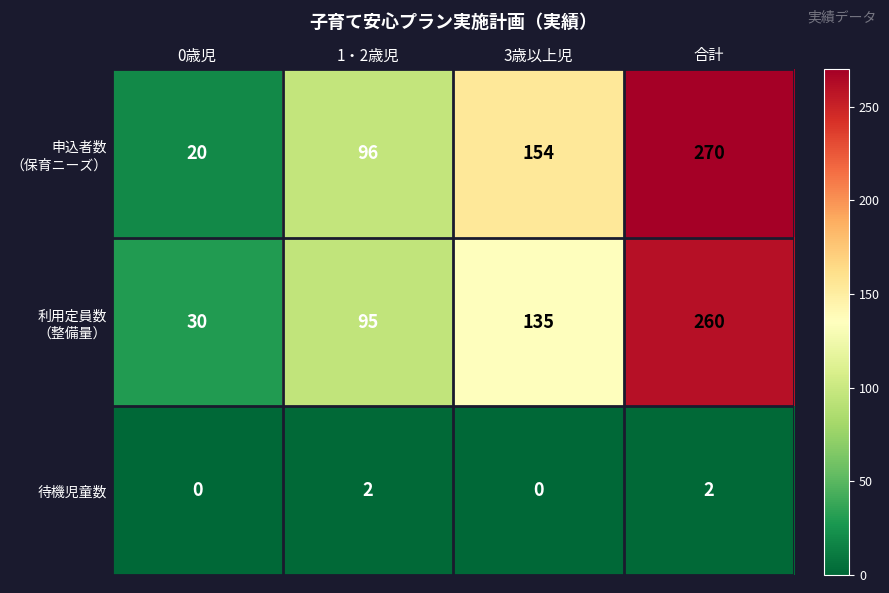

What is the maximum value shown in the chart?

270